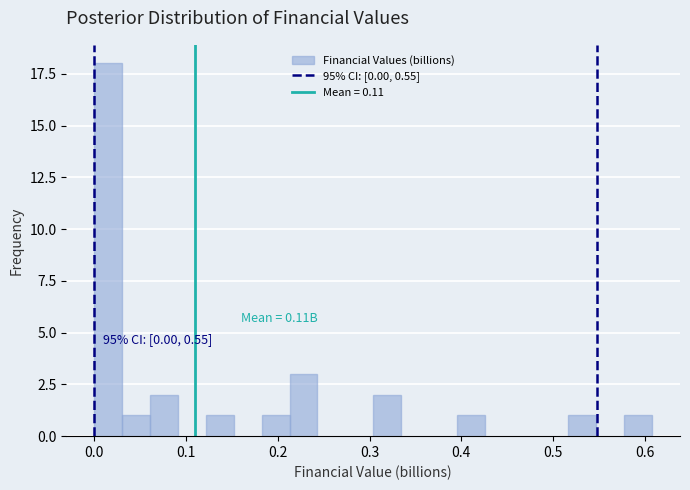

Read against the x-axis, roughly where is the centre of the tallest bar?

0.02